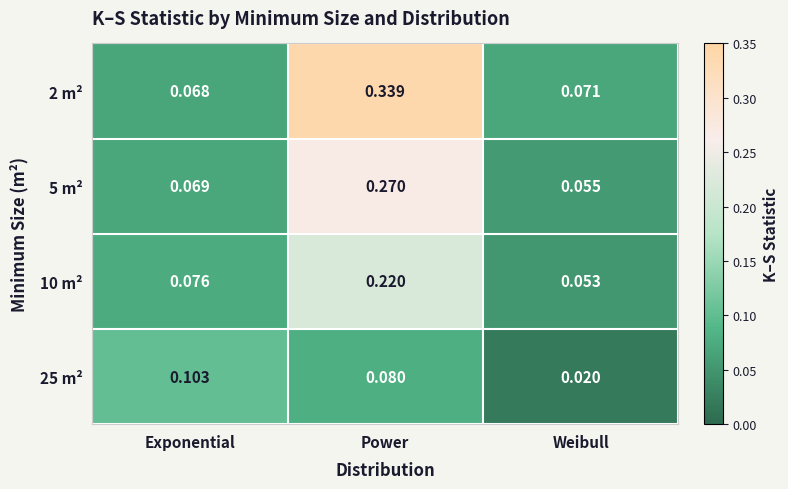

Rank the categories by 2 m² value from highest to lowest.

Power, Weibull, Exponential